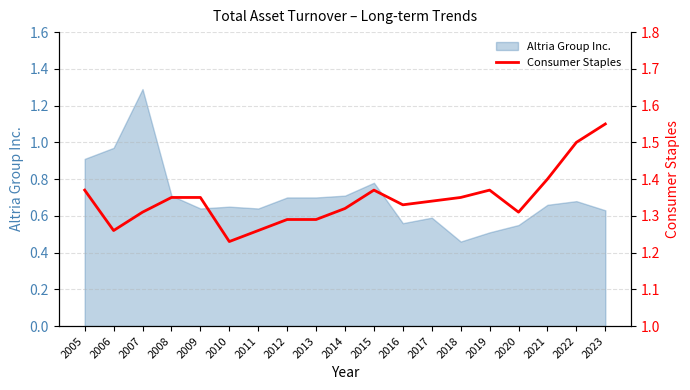

Where is the first local minimum?

2006